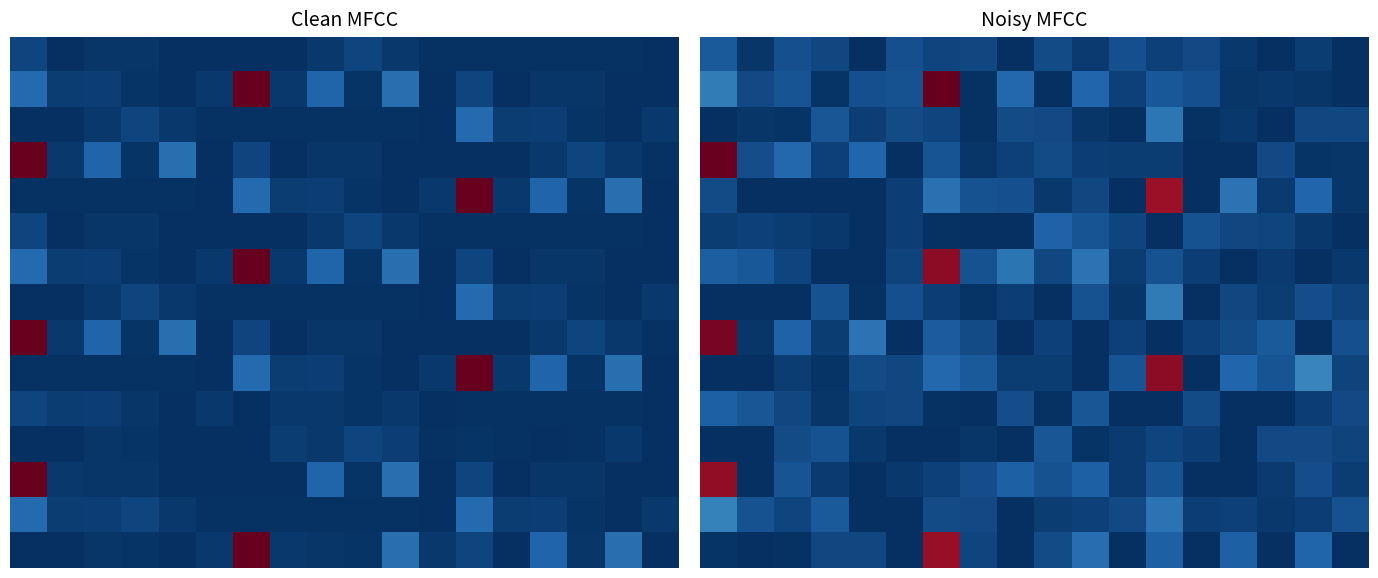

Count the number of categories in the chart.

18